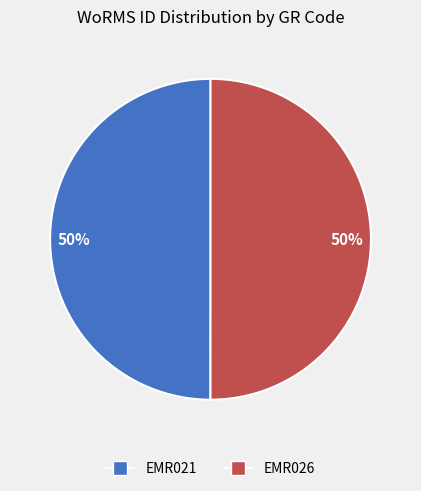

To the nearest percent, what is the average slice percentage?

50%